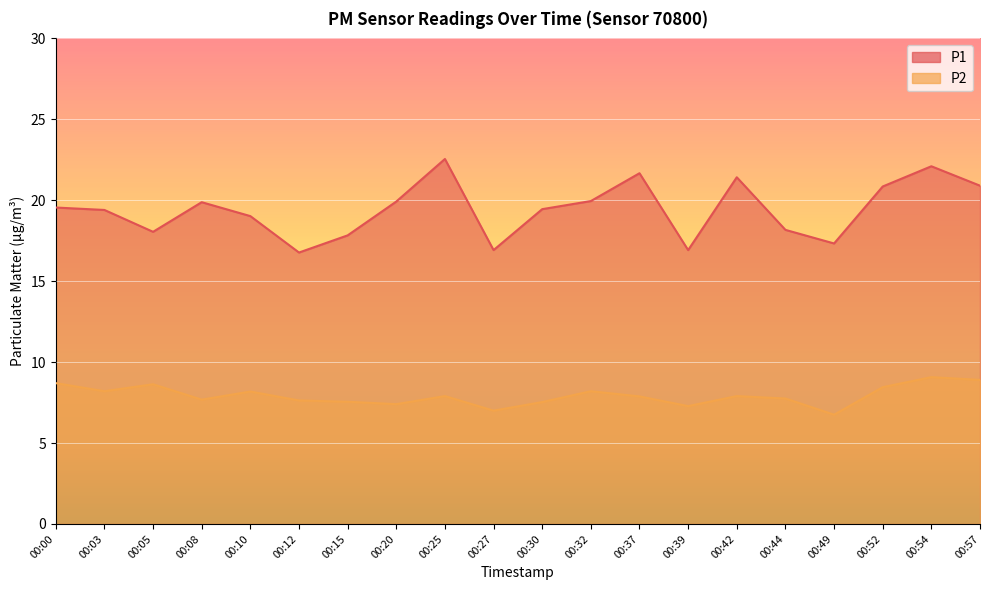

At how many categories does at least one series exceed 19?

13